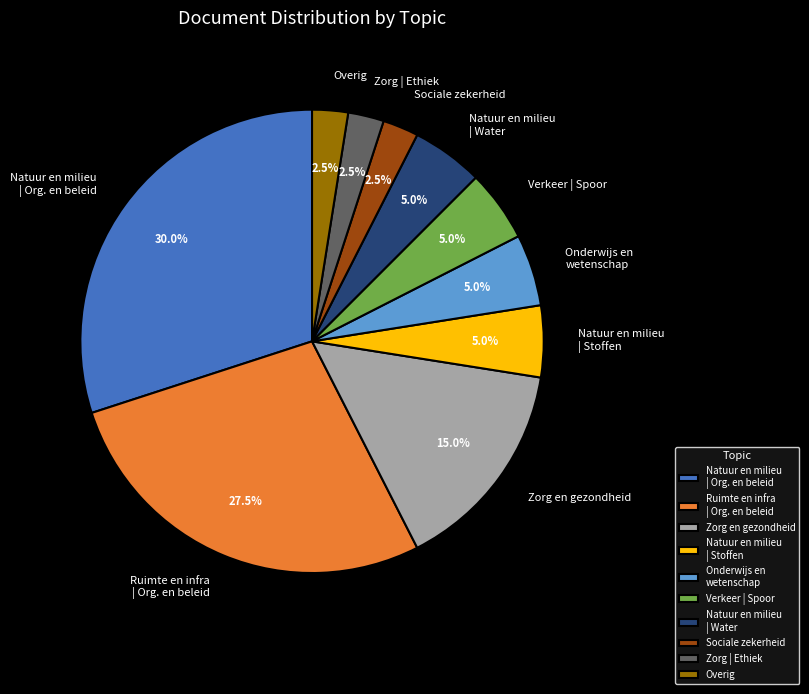

How much of the chart is everything except Sociale zekerheid?

97.5%